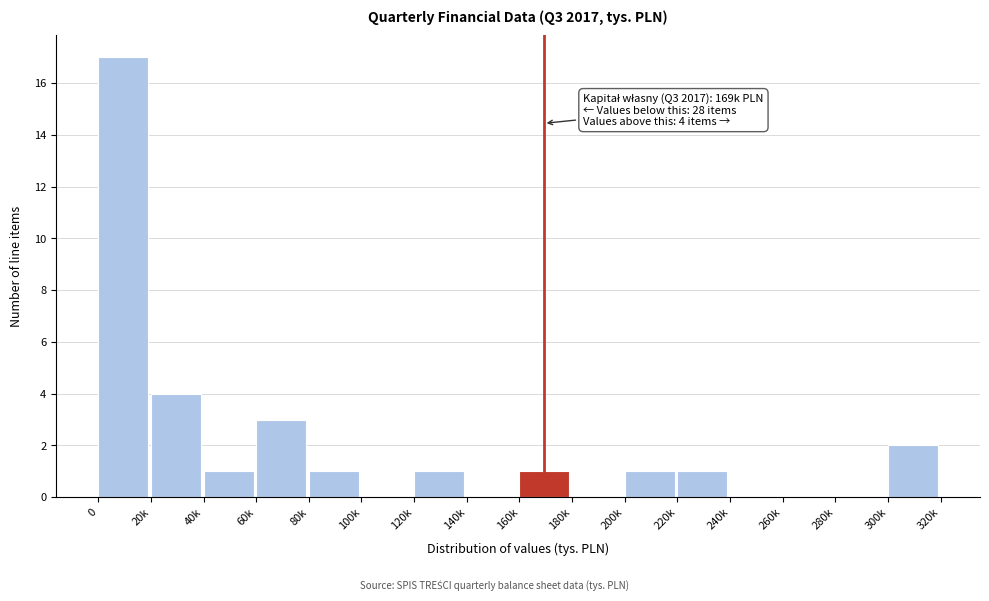

Reading left to right, list all the values displayed in this chart.

0=17	20k=4	40k=1	60k=3	80k=1	100k=0	120k=1	140k=0	160k=1	180k=0	200k=1	220k=1	240k=0	260k=0	280k=0	300k=2